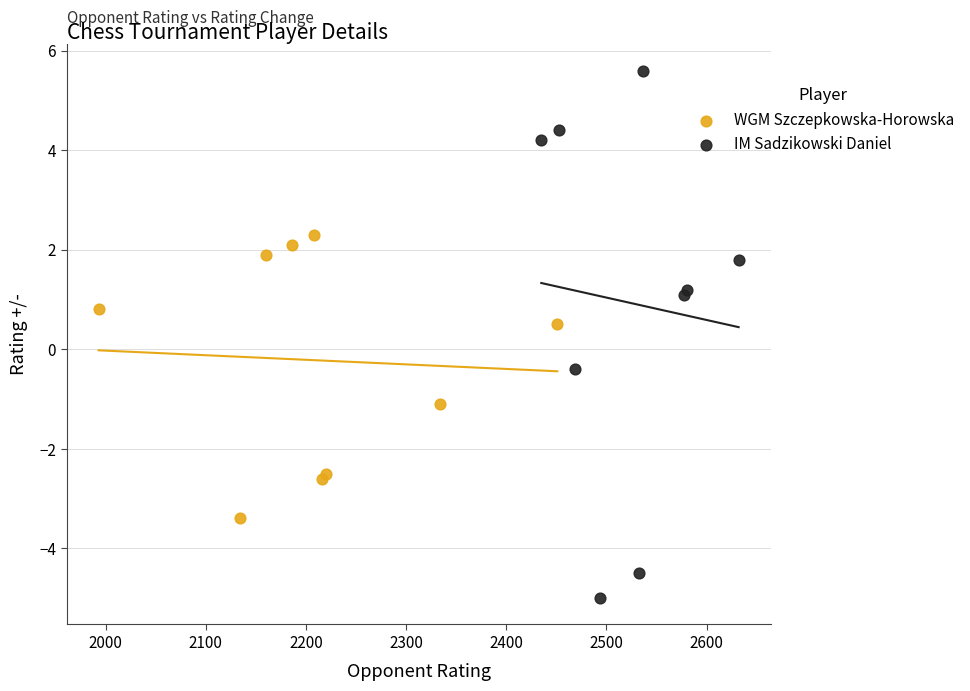

Which series has the largest Y range (max minus min)?

IM Sadzikowski Daniel